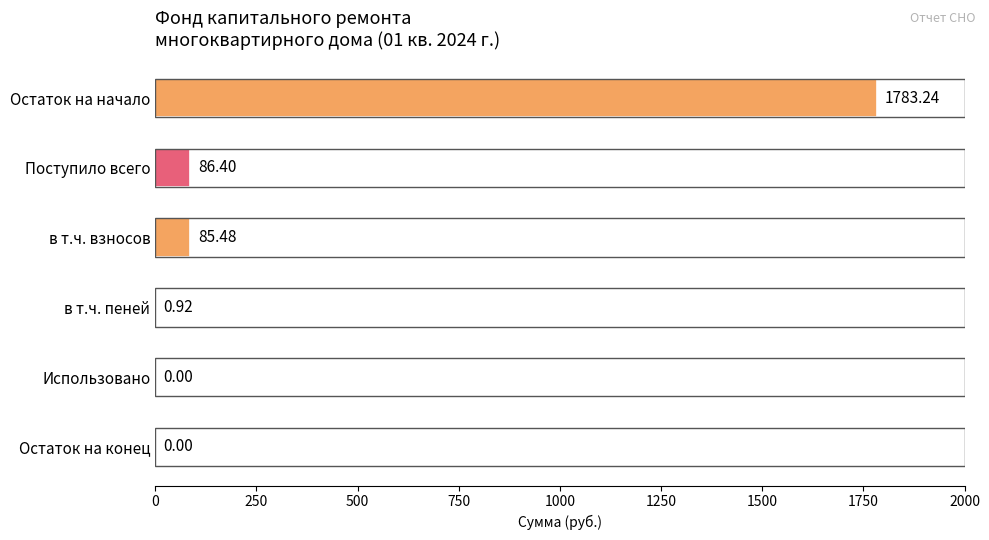

What is the change in value from Поступило всего to Использовано?

-86.4